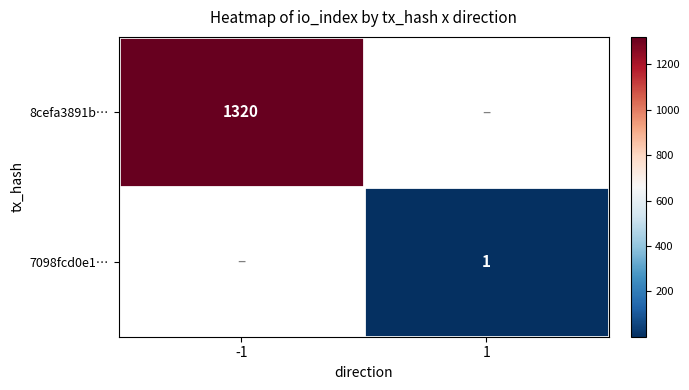

True or false: 7098fcd0e1… has a value of 1 at 1.

True